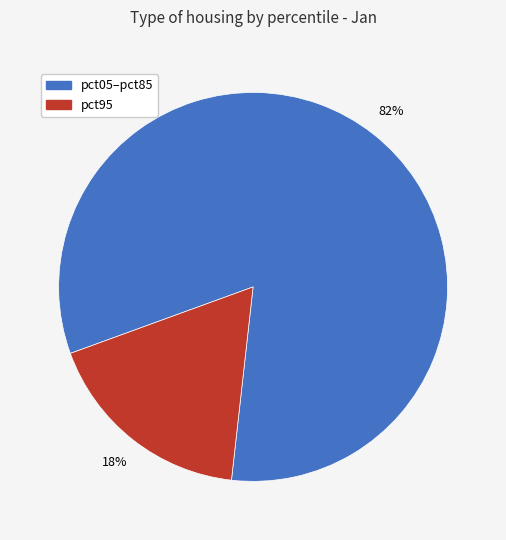

To the nearest percent, what is the average slice percentage?

50%